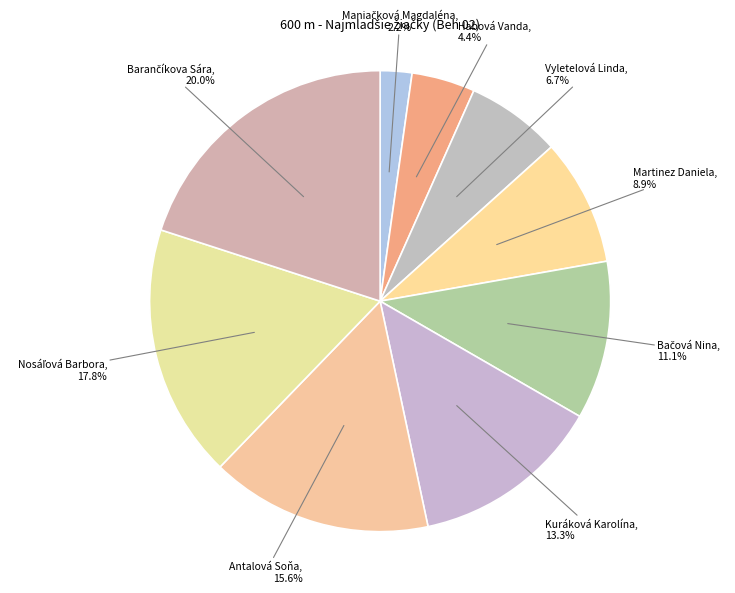

To the nearest percent, what is the difference between the largest and smallest slice percentages?

18%